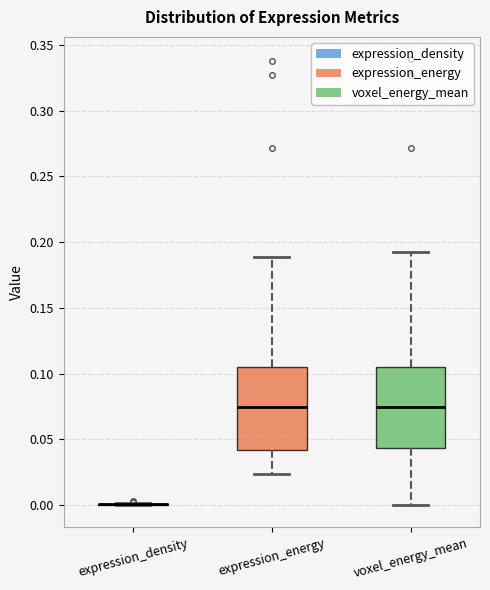

Reading left to right, transcribe this box plot: for each box, give where its median line is, the range the box spans, and where its two whiskers end, as read against the y-axis. The values are not printed on the chart, so give them approximately, as read against the axis.

expression_density: box collapsed to a line at 0.000, whiskers 0.000 to 0.000
expression_energy: median 0.075, box 0.040 to 0.105, whiskers 0.025 to 0.190
voxel_energy_mean: median 0.075, box 0.045 to 0.105, whiskers 0.000 to 0.190